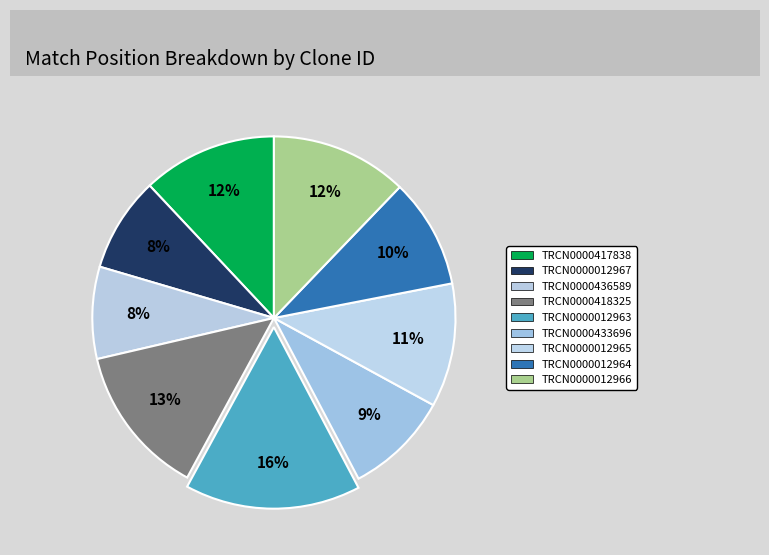

Rank the categories by value from highest to lowest.

TRCN0000012963, TRCN0000418325, TRCN0000012966, TRCN0000417838, TRCN0000012965, TRCN0000012964, TRCN0000433696, TRCN0000012967, TRCN0000436589